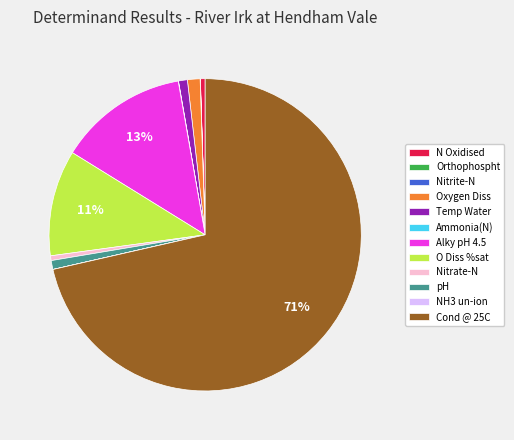

Which category has the biggest portion of the pie?

Cond @ 25C